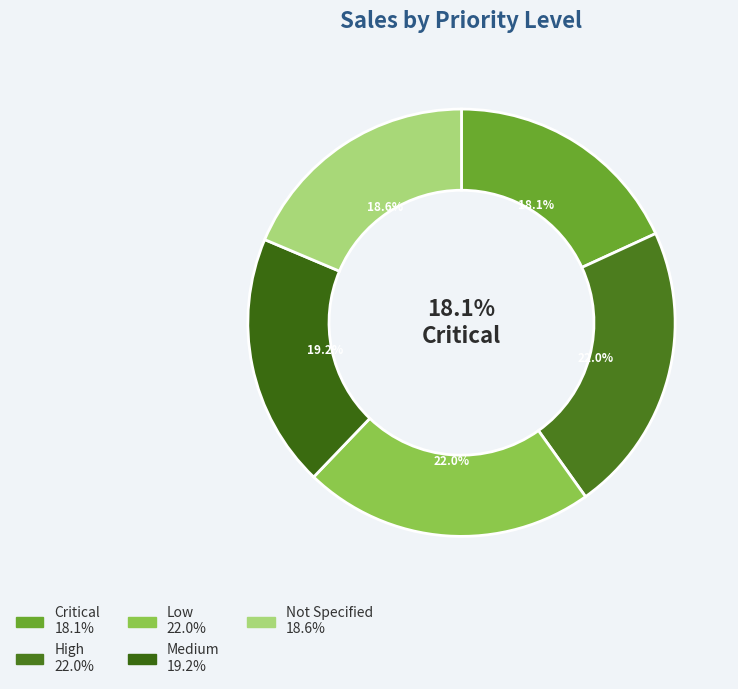

To the nearest percent, what is the combined percentage of Medium and Not Specified?

38%